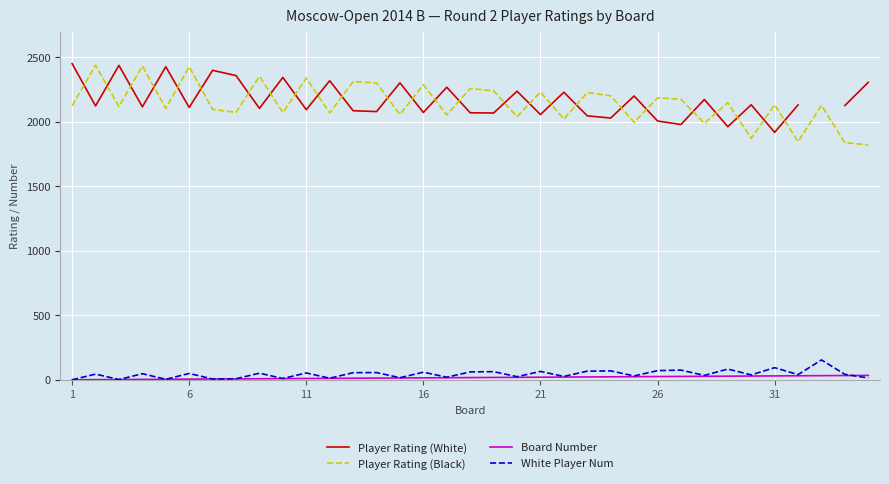

Is this an area chart (filled region under the line)?

No